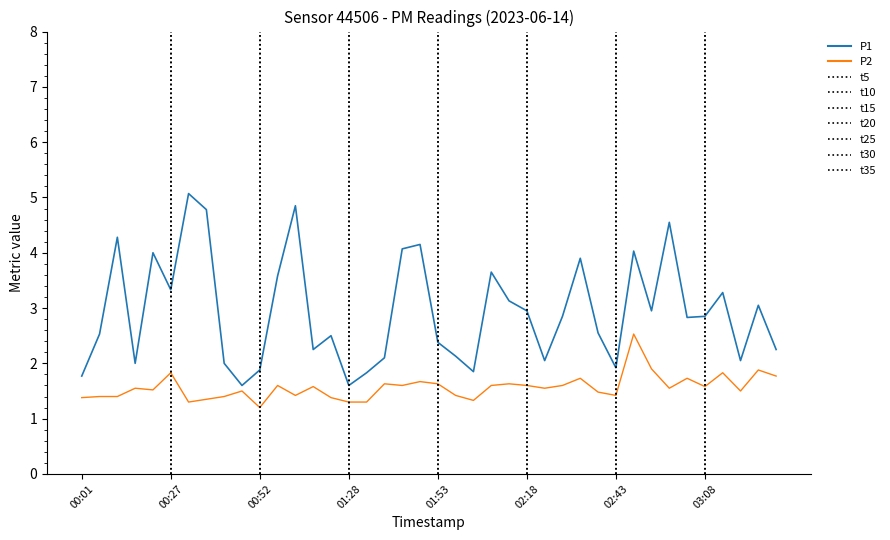

What is the difference between the highest and lowest values at 02:28?

1.2